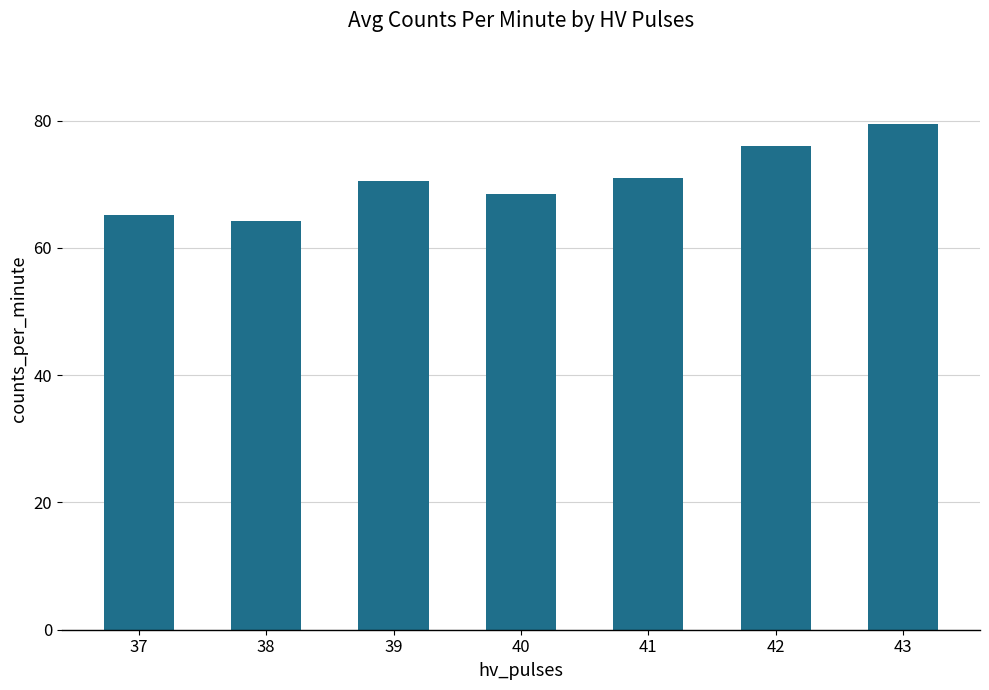

Reading right to left, what are all the values shown in this chart?

43=79.5	42=76.0	41=71.0	40=68.4	39=70.5	38=64.2	37=65.2